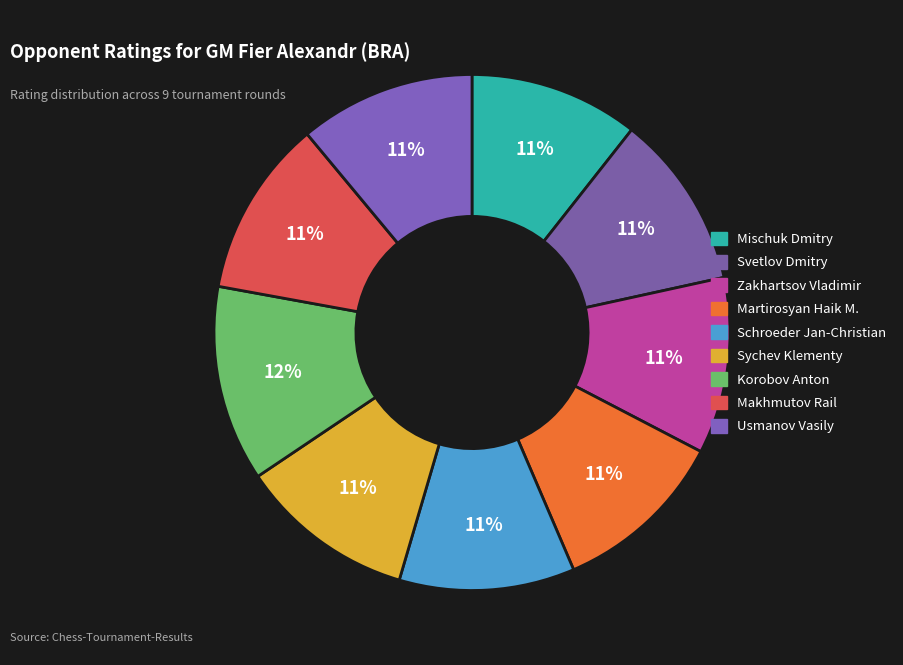

Combined, do Makhmutov Rail and Sychev Klementy account for over 50%?

No